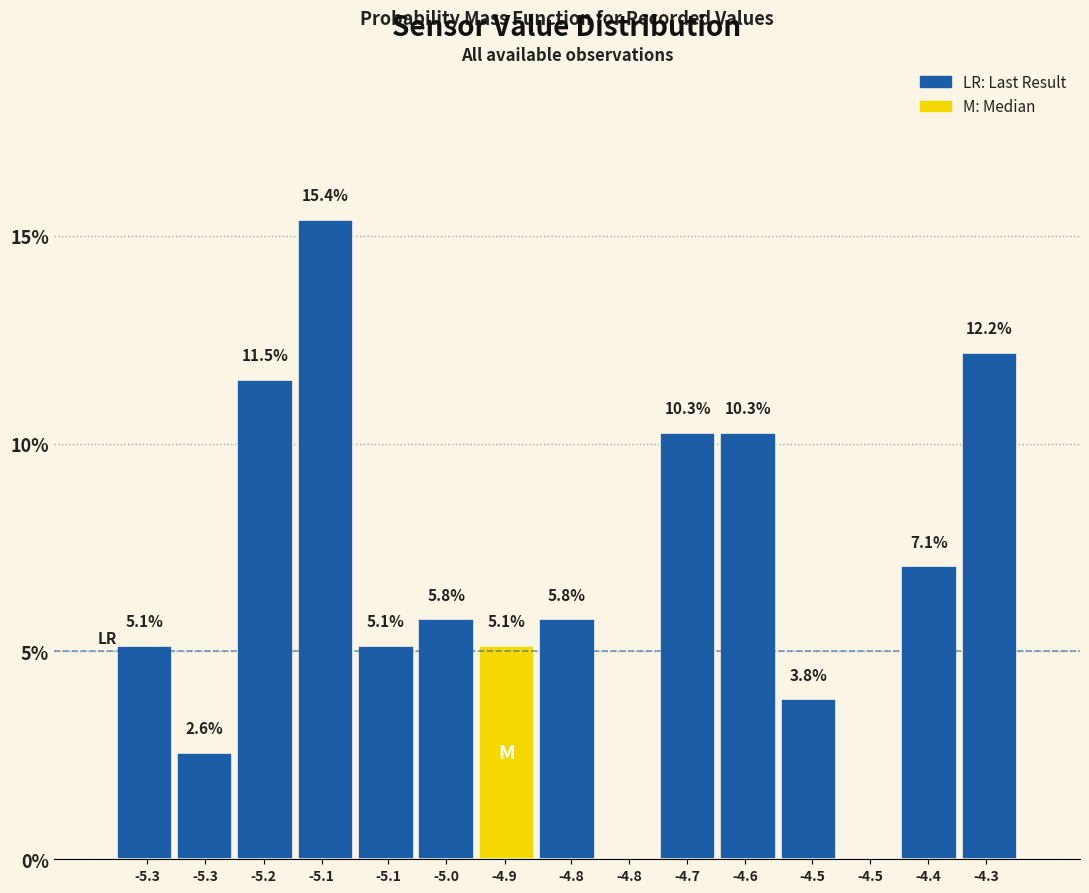

Count the number of data series in this chart.

1